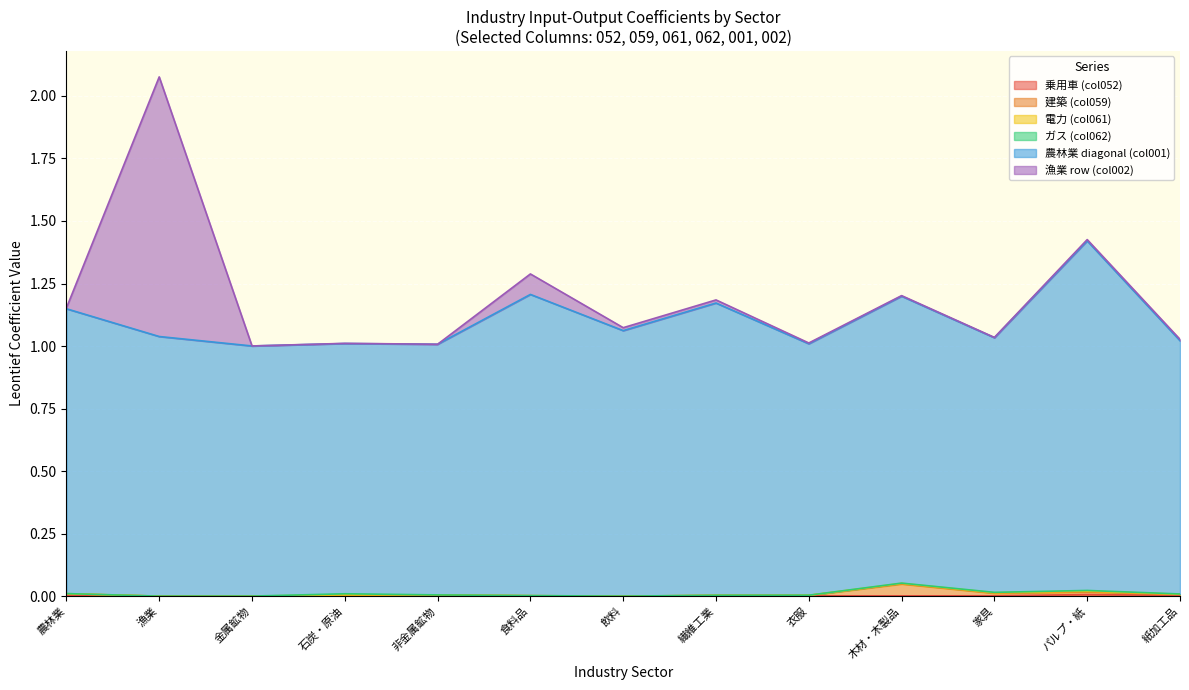

At which category is the sum across all series the highest?

漁業